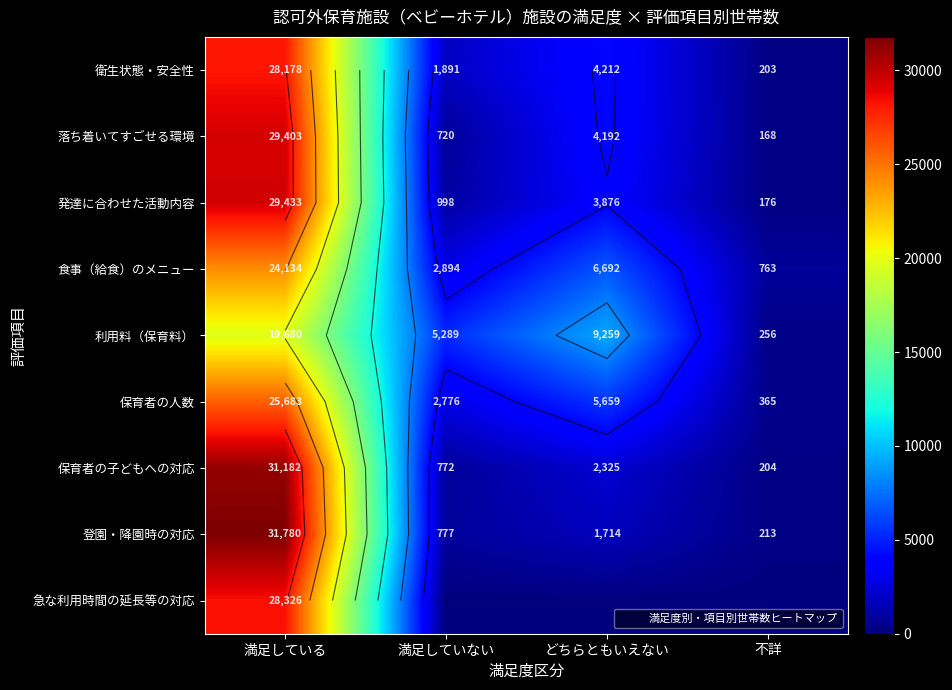

What is the total value across all series at 満足していない?

16117